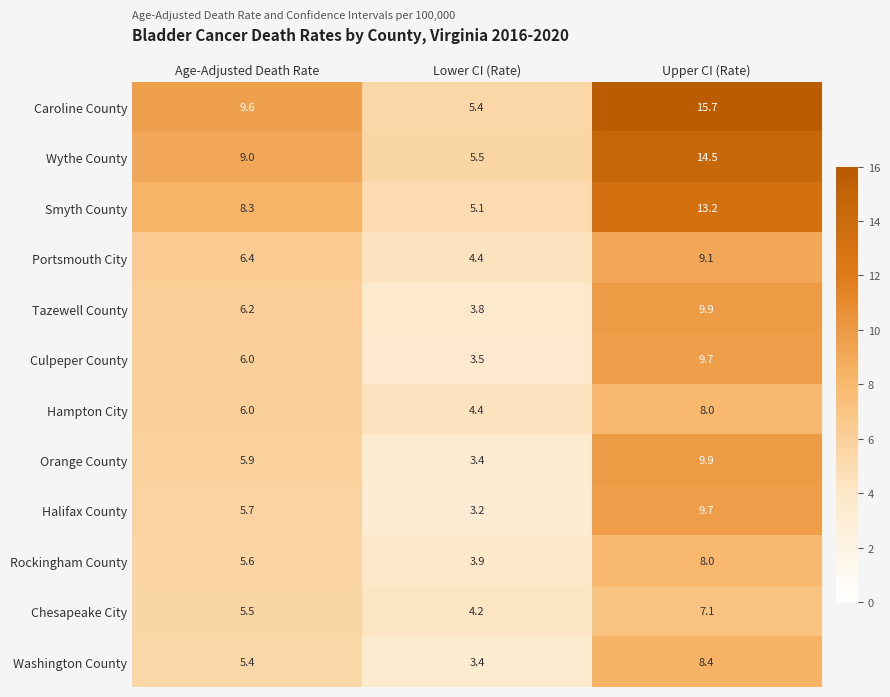

Which label corresponds to the largest value in the chart?

Upper CI (Rate)